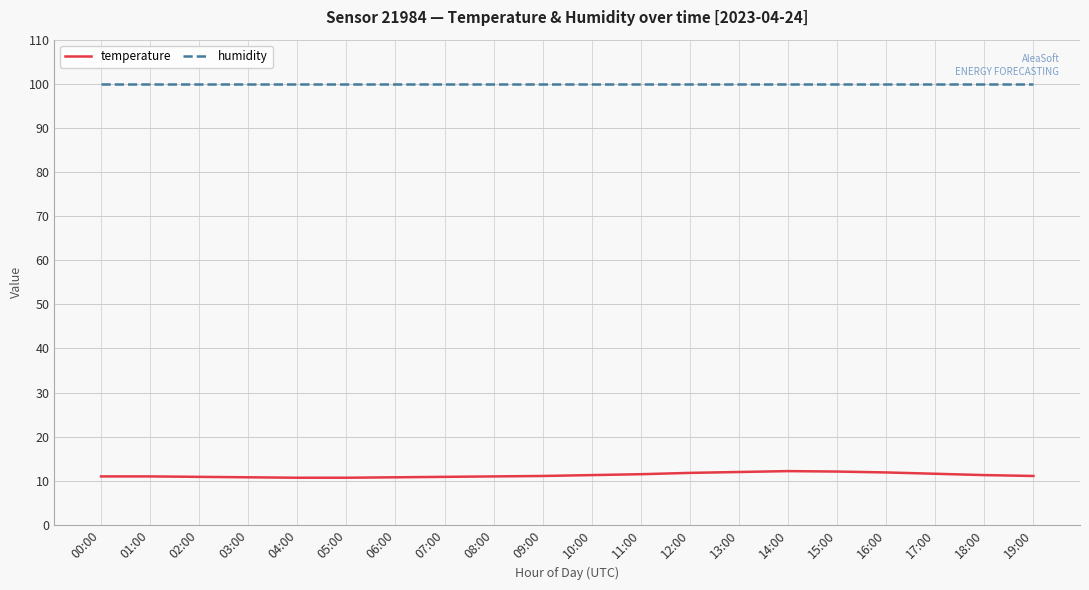

True or false: humidity and temperature cross at least once.

False